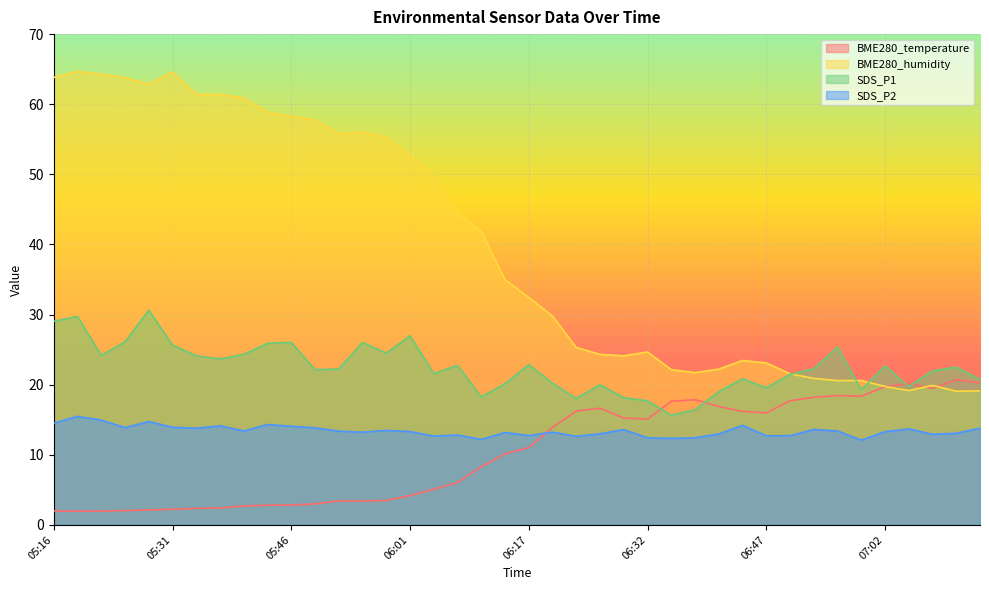

Is the value of BME280_temperature at 07:12 greater than the value of SDS_P1 at 05:25?

No